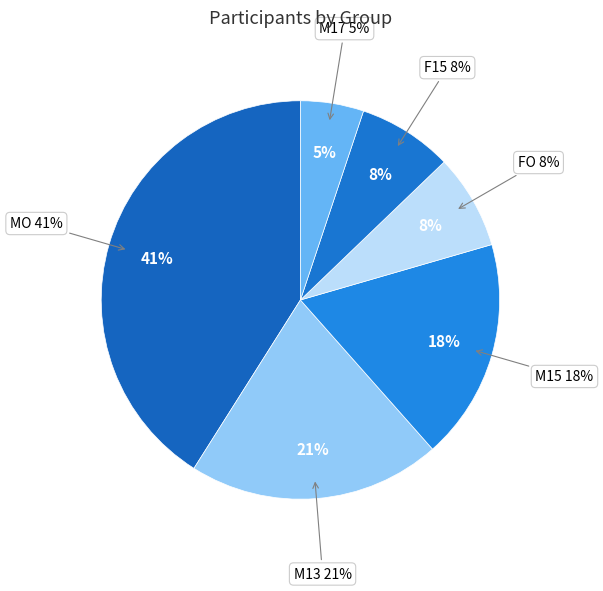

To the nearest percent, what is the combined percentage of F15 and M15?

26%